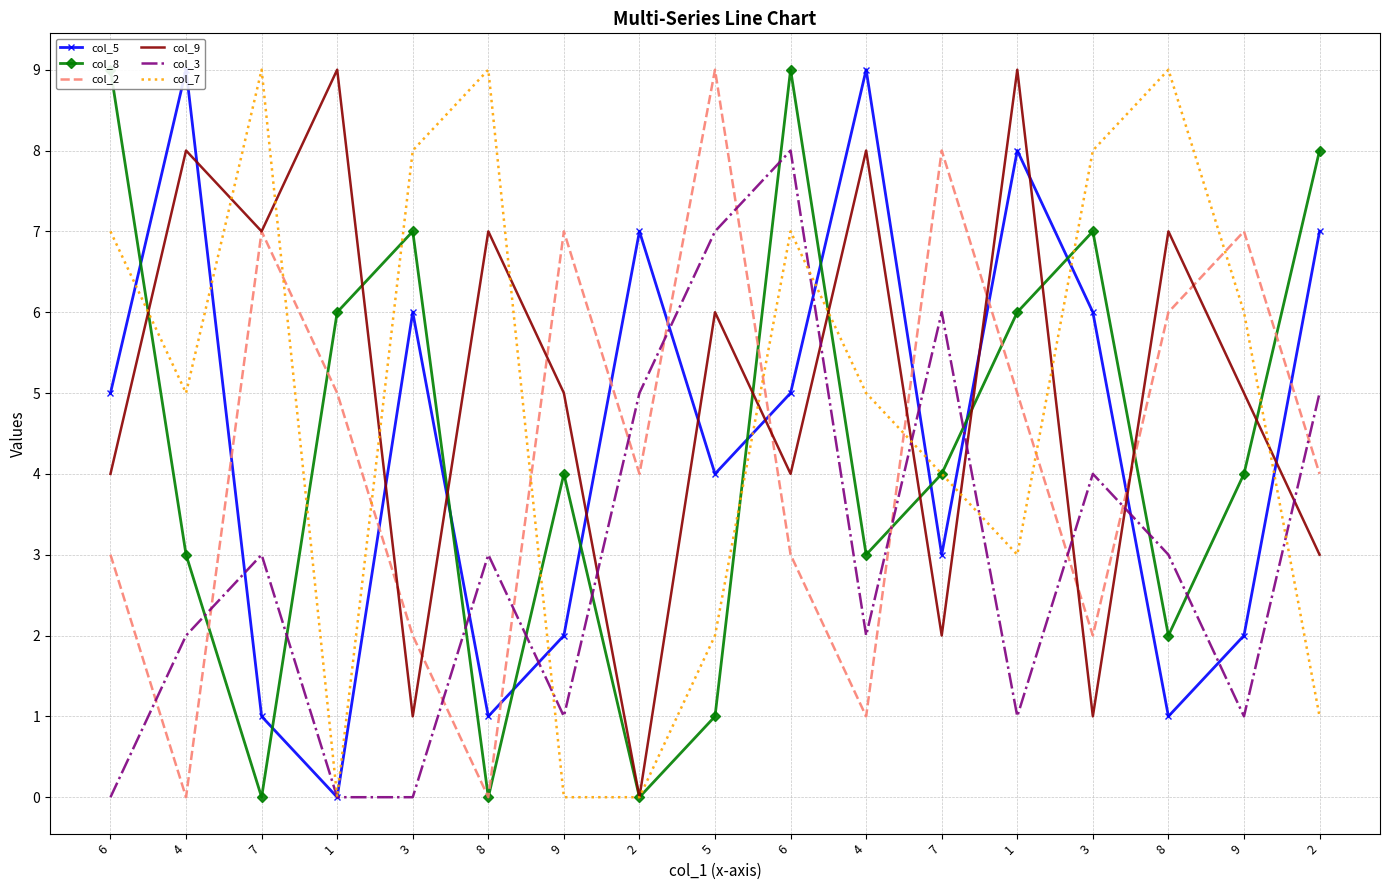

How many data points does each series have?

17